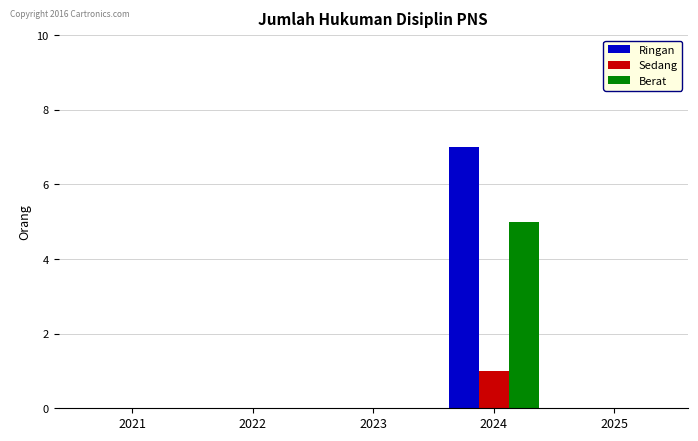

Reading left to right, what are all the values shown in this chart?

Ringan: 2021=0	2022=0	2023=0	2024=7	2025=0
Sedang: 2021=0	2022=0	2023=0	2024=1	2025=0
Berat: 2021=0	2022=0	2023=0	2024=5	2025=0